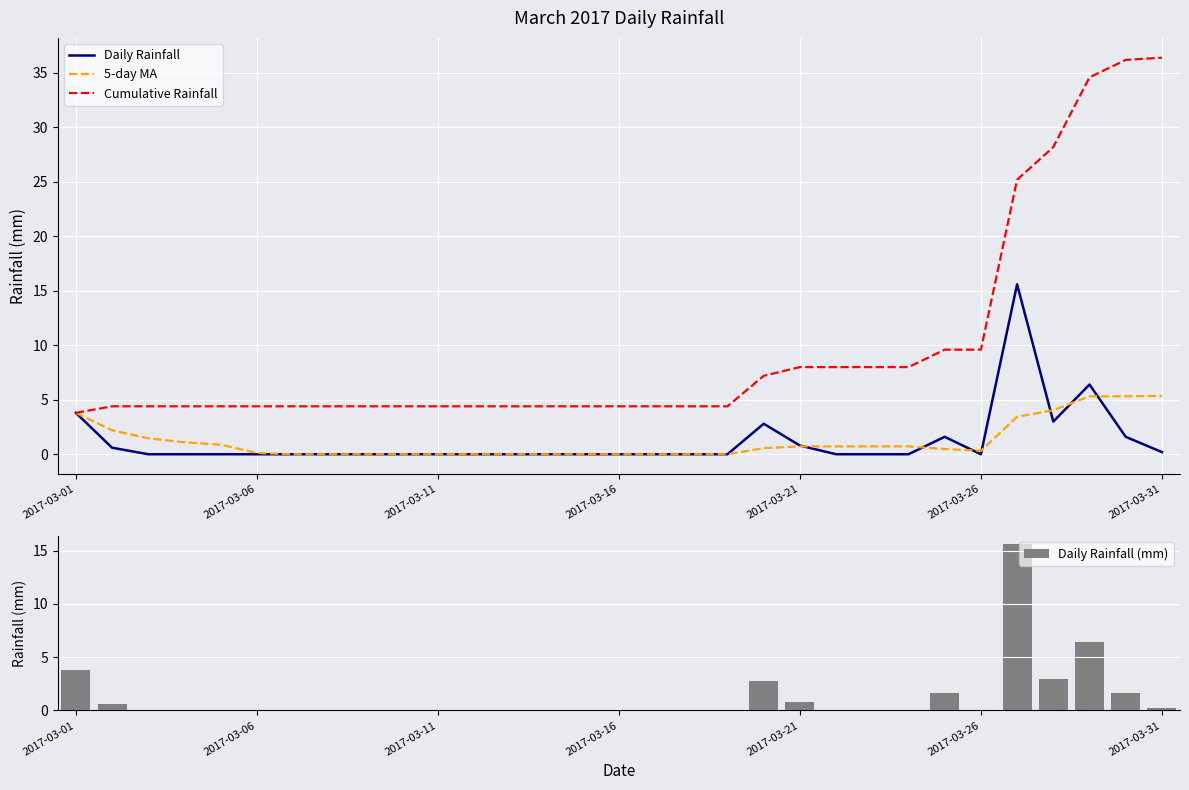

Is it true that Daily Rainfall (mm) equals 6.5 at 2017-03-11?

False